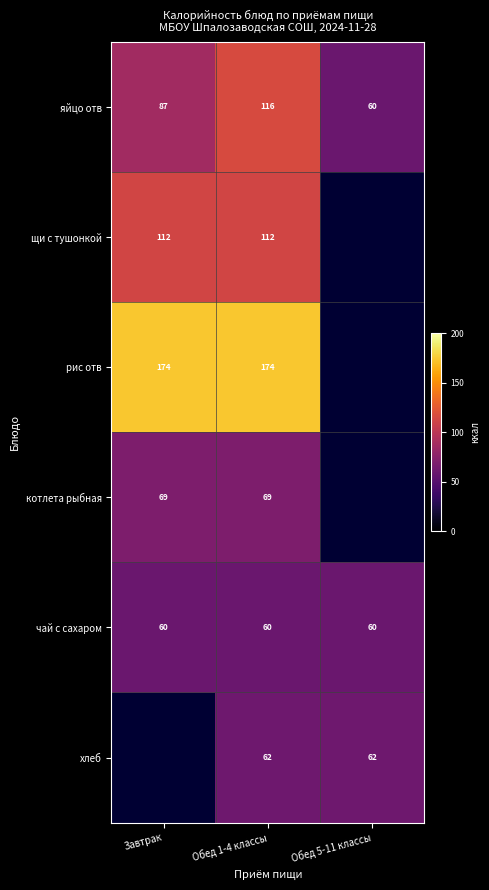

True or false: яйцо отв has a value of 38 at Обед 5-11 классы.

False